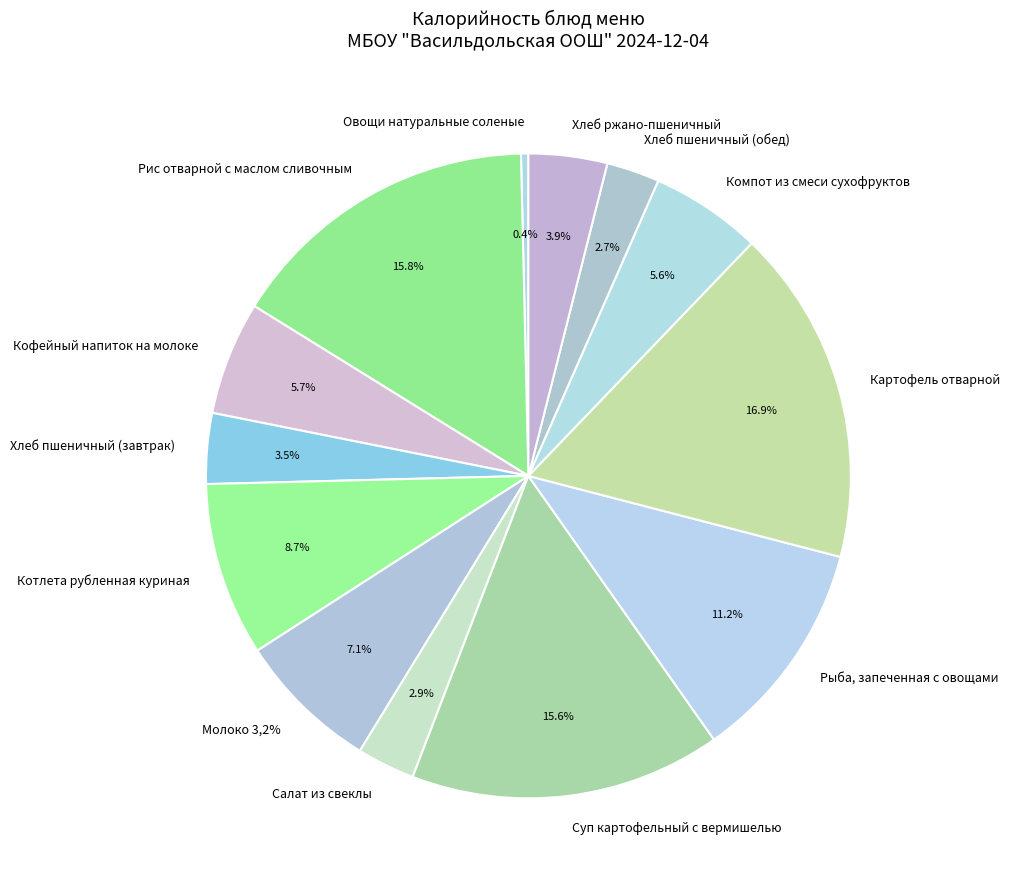

What percentage do Суп картофельный с вермишелью and Хлеб пшеничный (завтрак) together represent?

19.1%